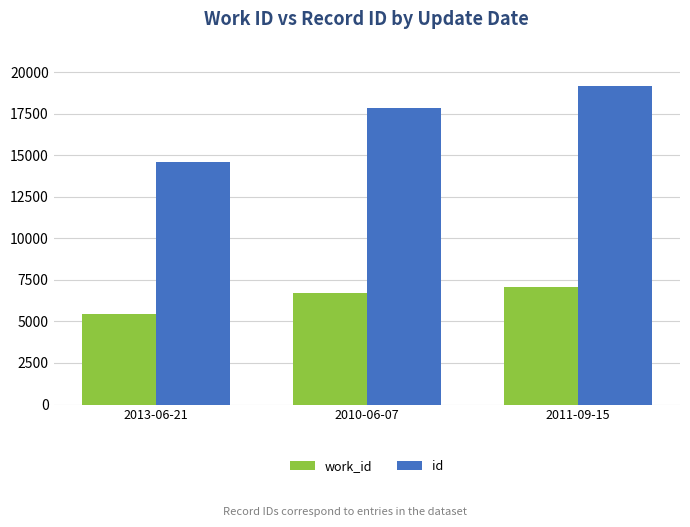

What is the difference between the maximum and minimum values in the id series?

4604